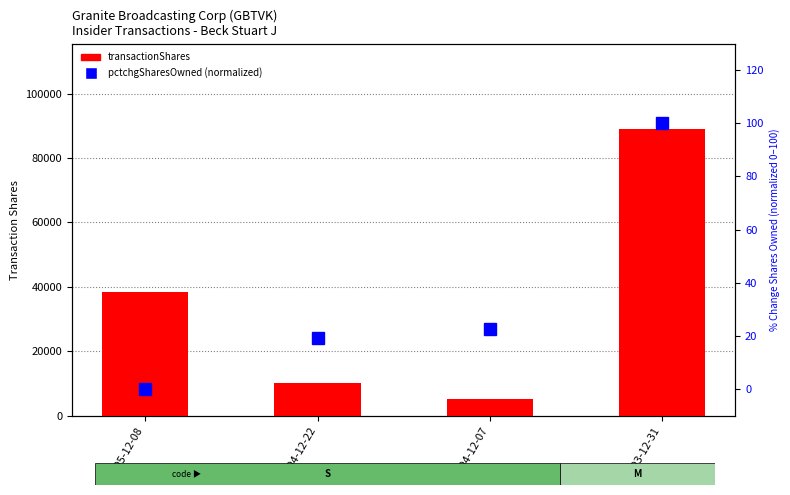

Is it true that pctchgSharesOwned (norm) equals 0.0 at 2005-12-08?

True